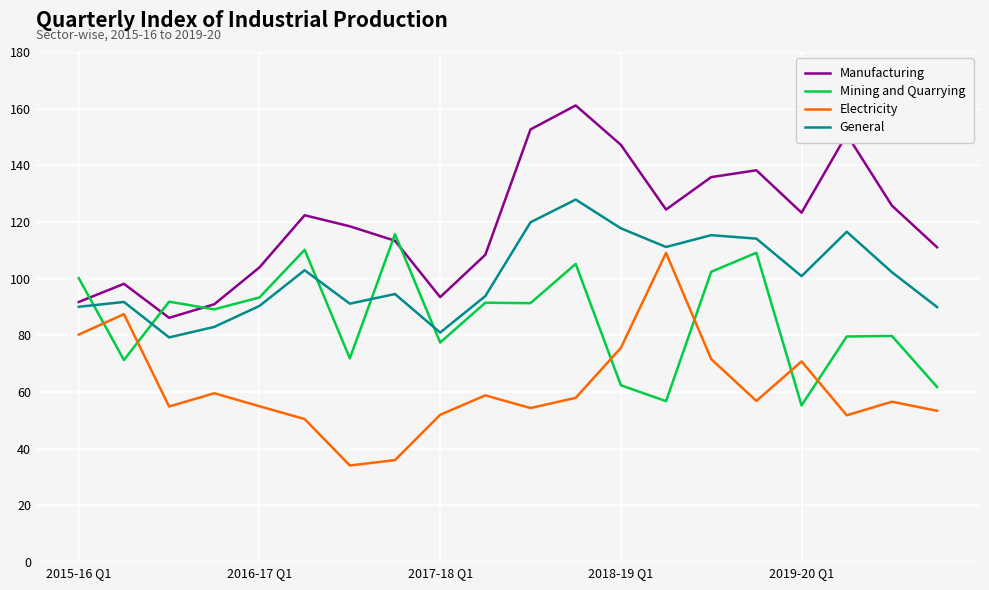

Which series has the largest total across all categories?

Manufacturing